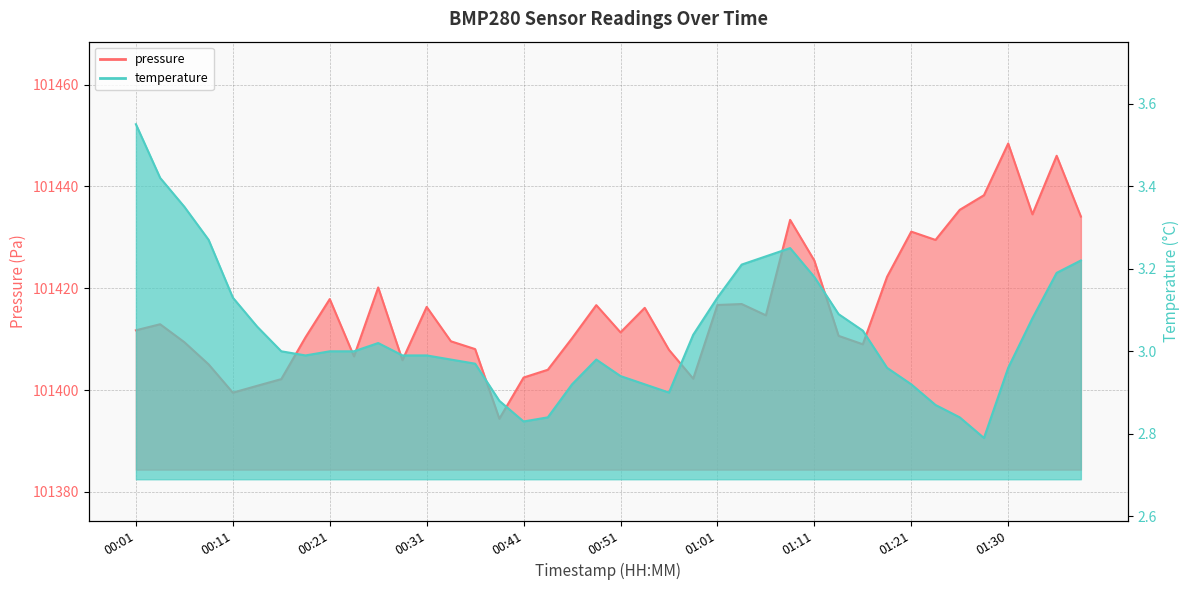

True or false: pressure and temperature cross at least once.

False